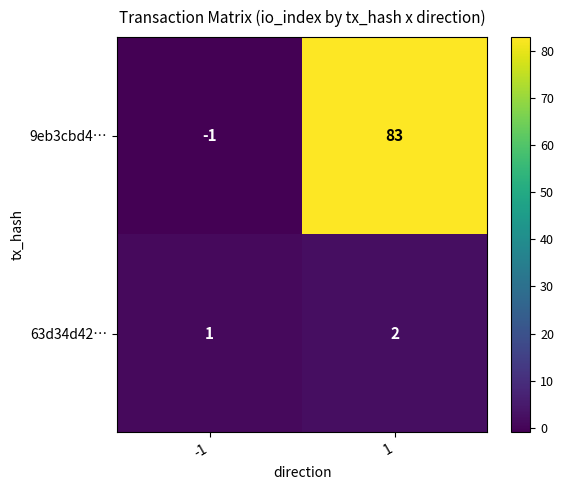

Reading left to right, what are all the values shown in this chart?

9eb3cbd4…: -1	83
63d34d42…: 1	2